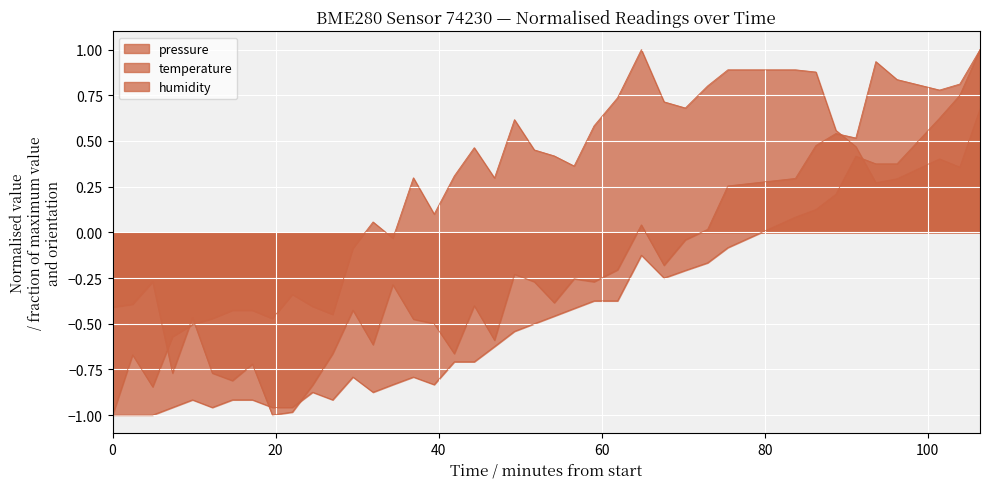

Rank the series at 2023-08-31T01:06:07 from highest to lowest value.

pressure, humidity, temperature